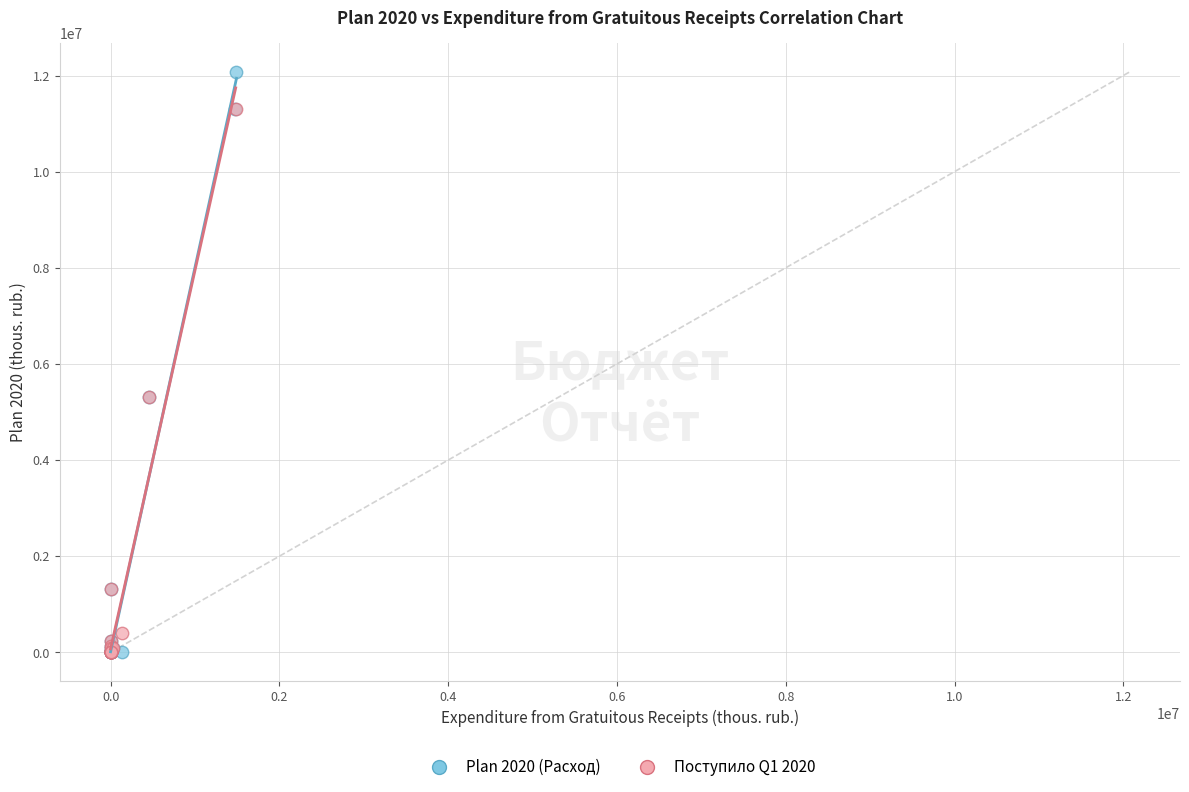

What are all the series names shown in the legend?

Plan 2020 (Расход), Поступило Q1 2020